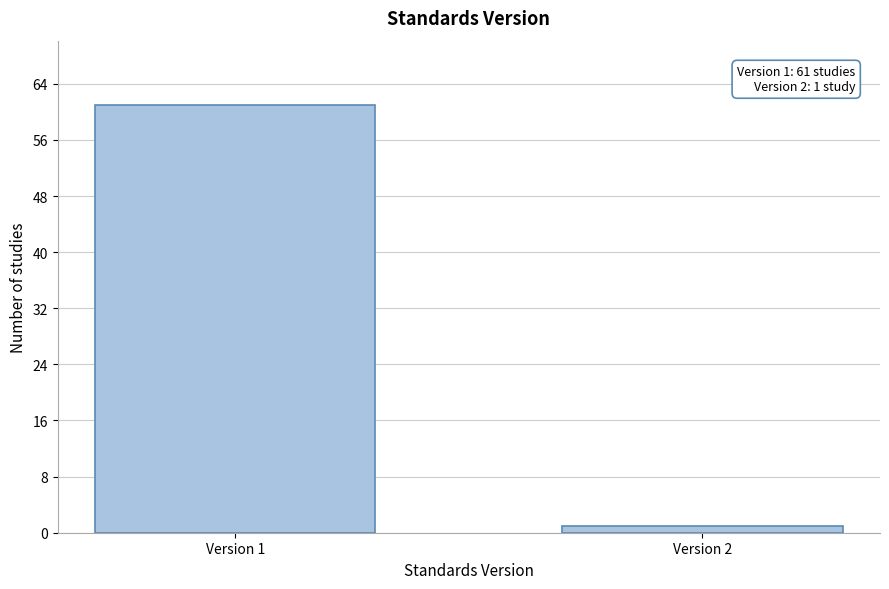

Reading left to right, list all the values displayed in this chart.

Version 1=61	Version 2=1